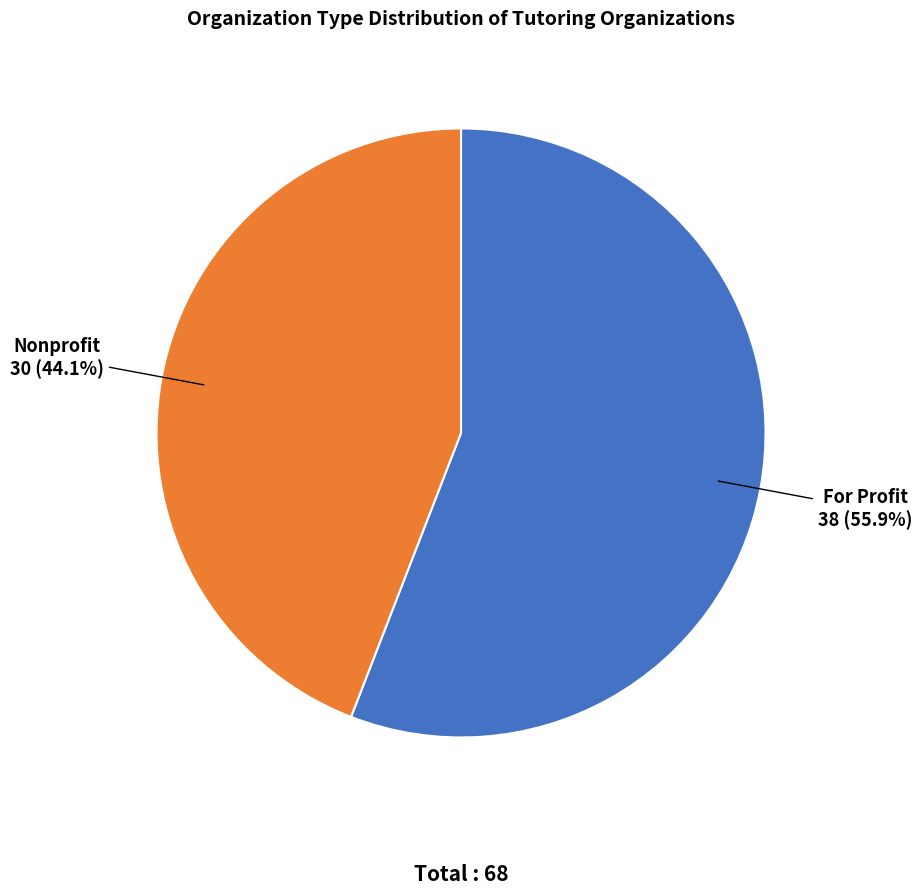

What is the ratio of the value at Nonprofit to the value at For Profit?

0.8